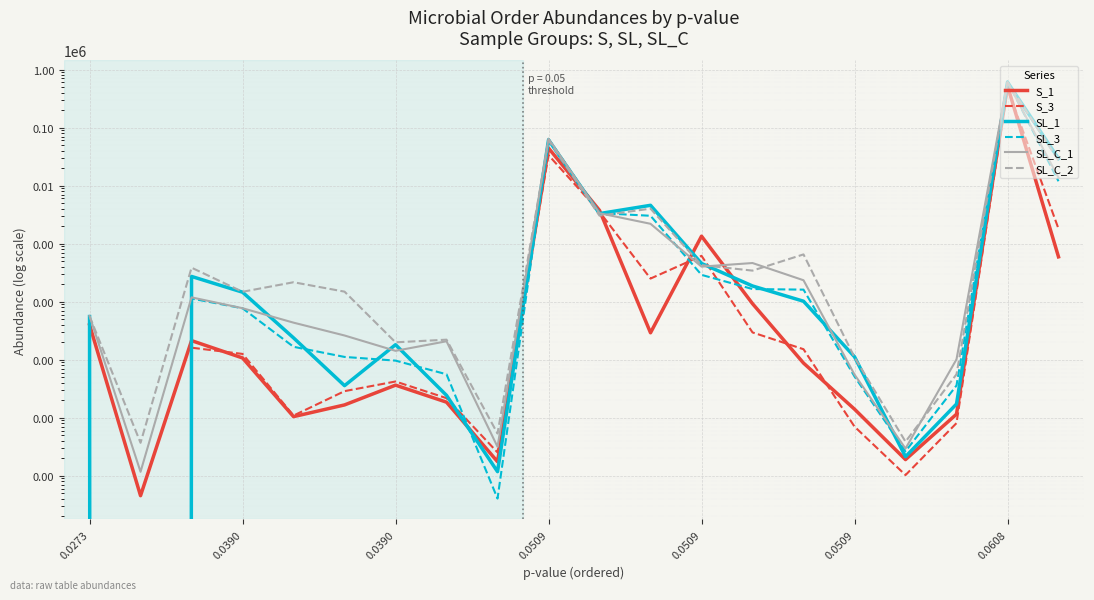

What is the spread (max minus min) of values at 0.0509?

30698.2